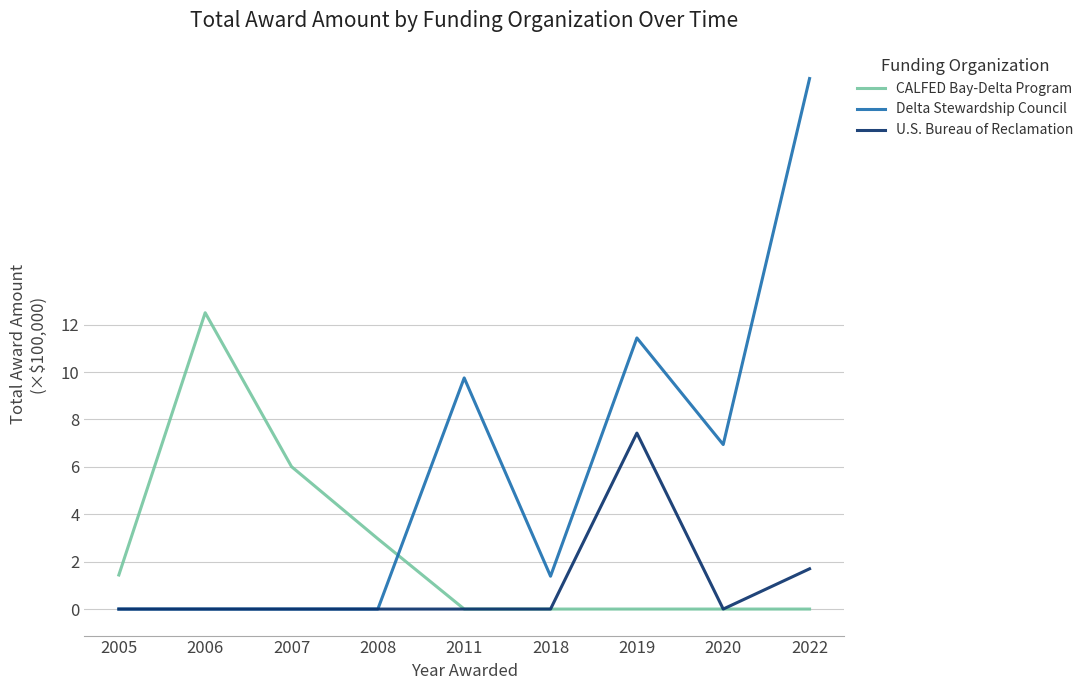

What is the difference between the maximum and minimum values in the Delta Stewardship Council series?

22.4